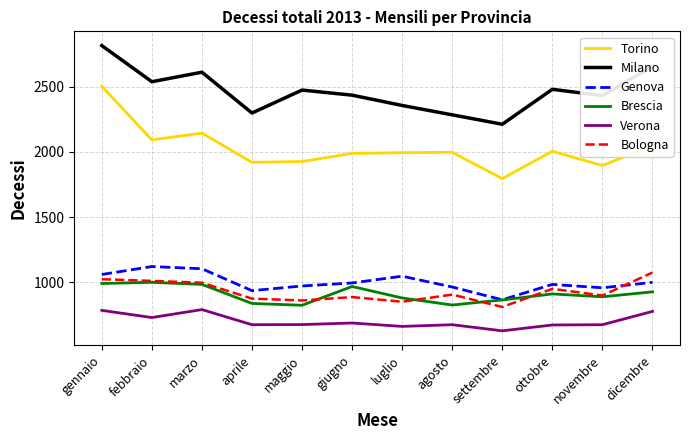

What is the approximate value of Verona at dicembre?

777